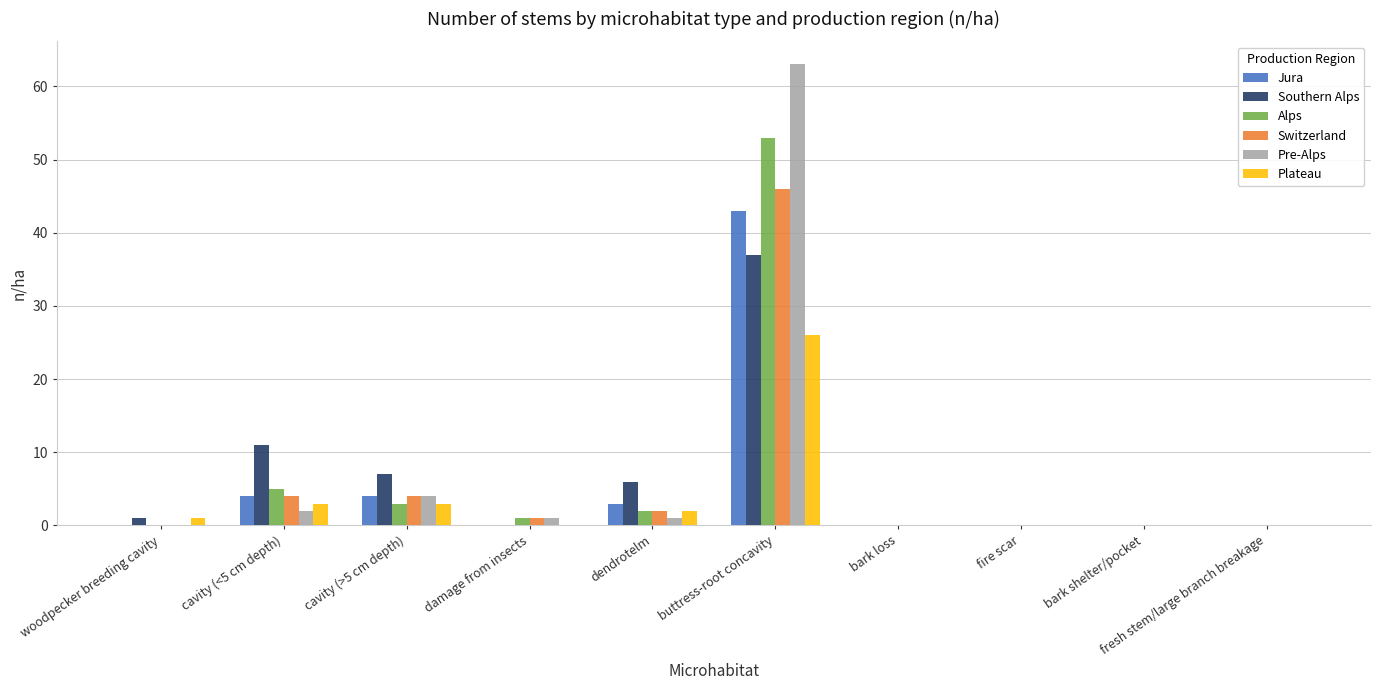

Where is Alps nearest to the value 26?

cavity (<5 cm depth)